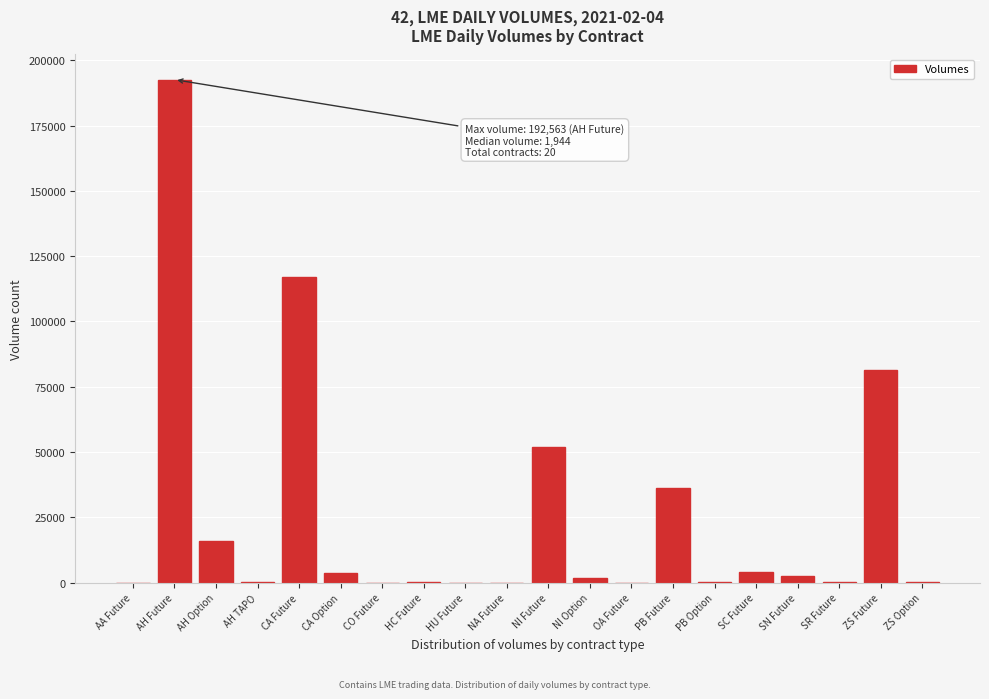

At which label is the value closest to 96282?

ZS Future